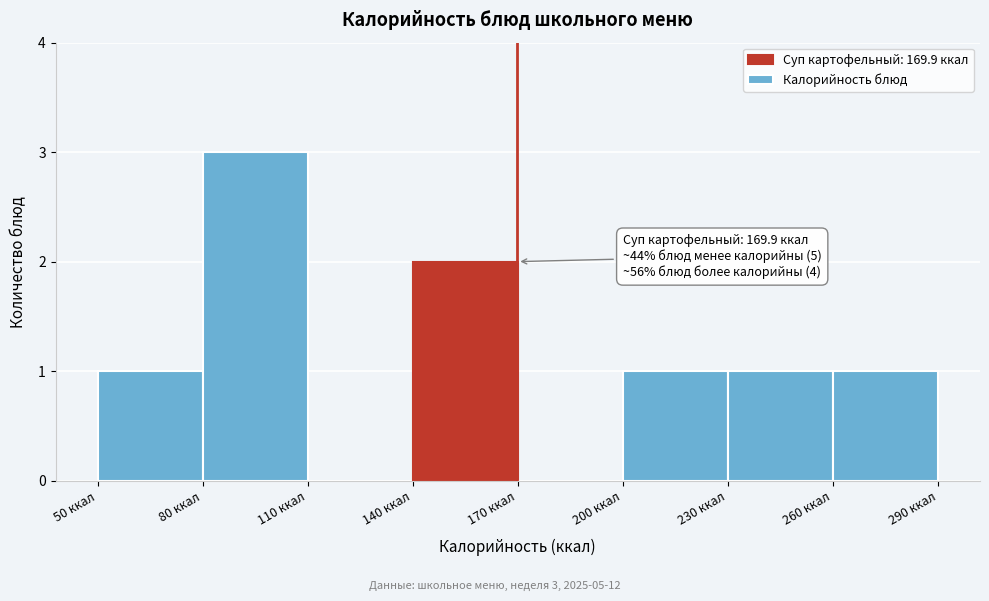

Over which range of the x-axis is the bar tallest?

80 to 110